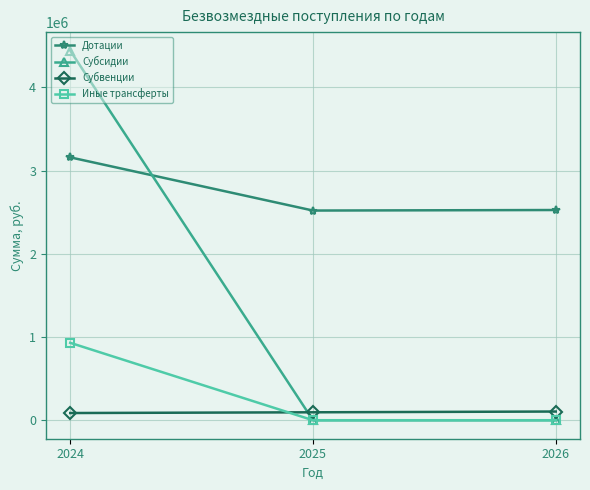

Which category has the highest value in the Дотации series?

2024